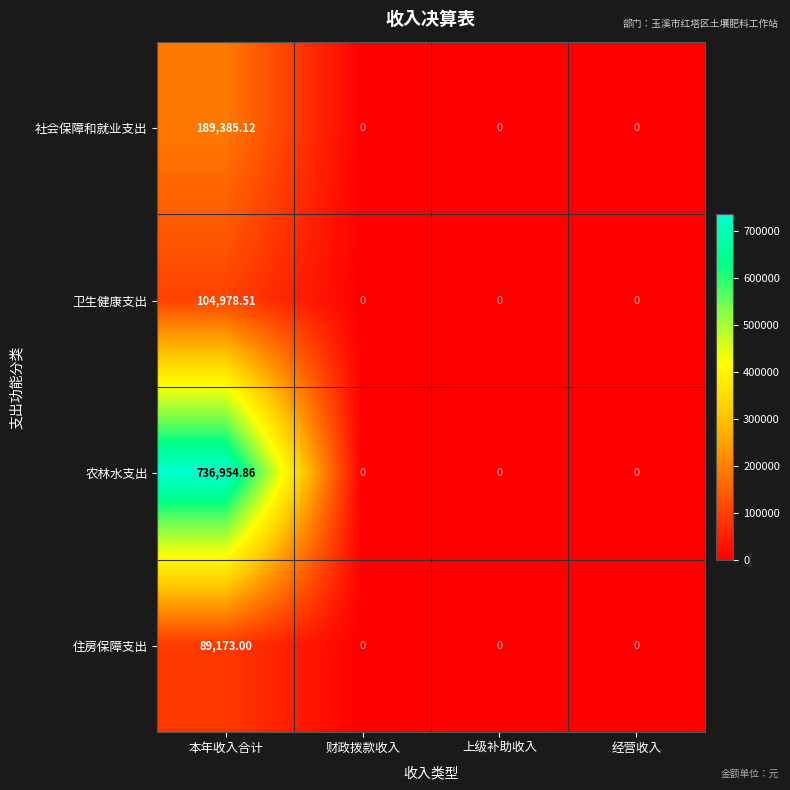

At which category does the chart reach its peak across all series?

本年收入合计